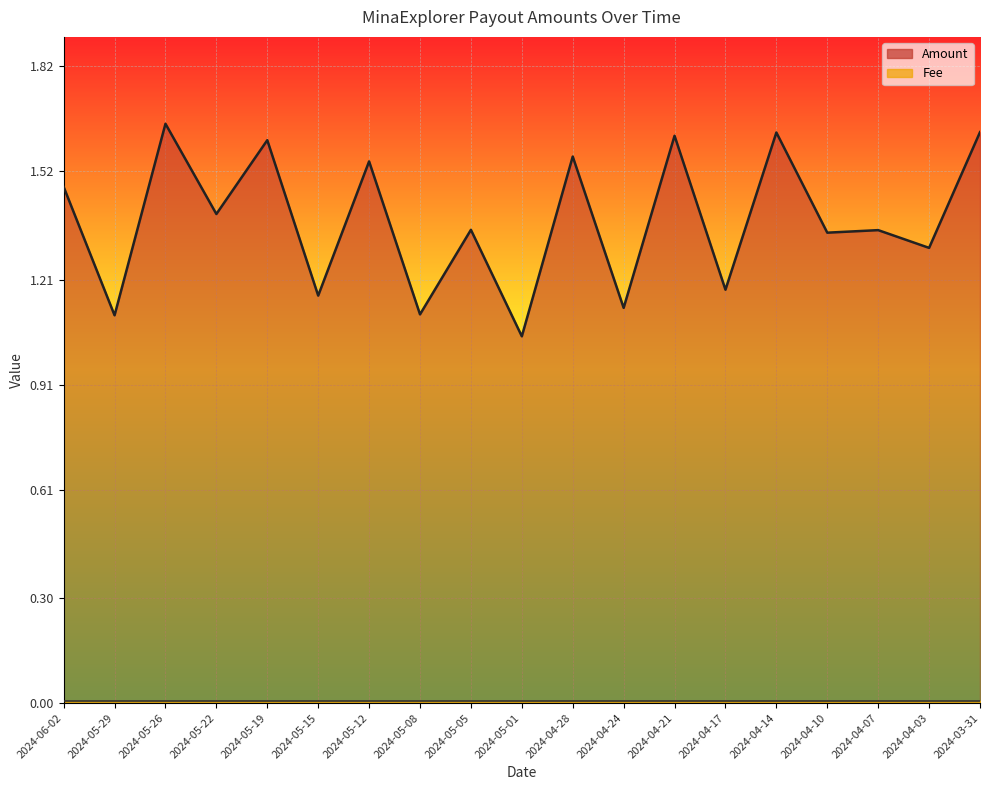

Which label corresponds to the smallest value in the chart?

2024-05-01